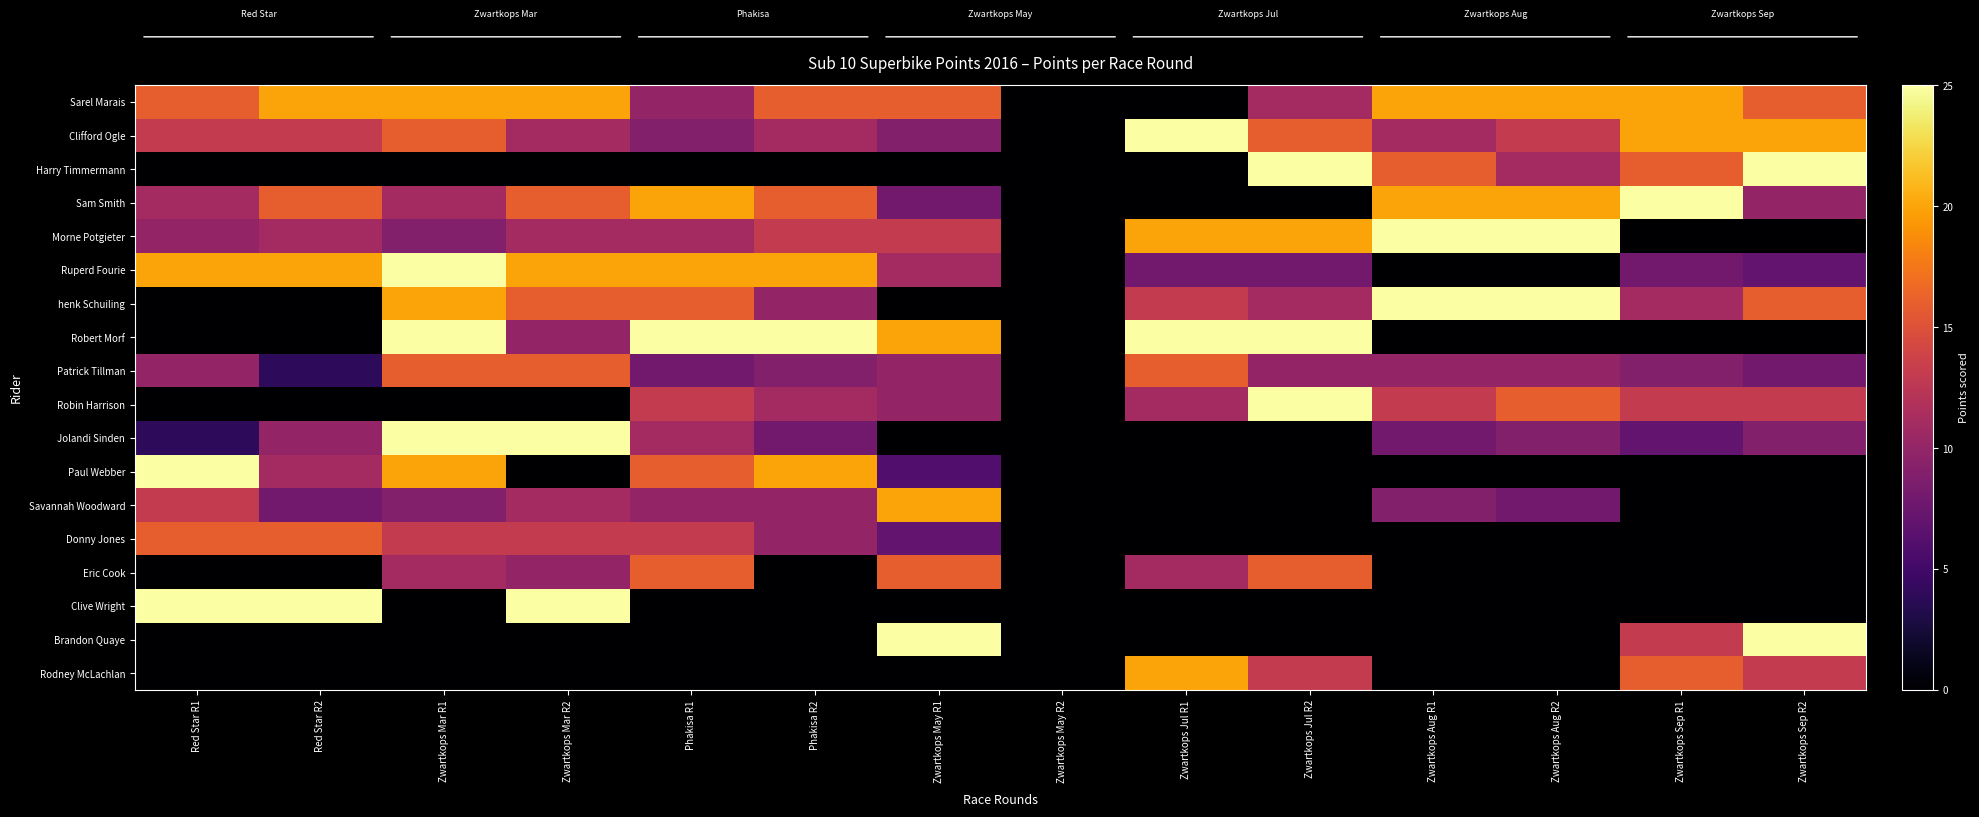

List the series in order of their peak value, highest first.

Harry Timmermann, Clifford Ogle, Sam Smith, Morne Potgieter, Ruperd Fourie, henk Schuiling, Robert Morf, Robin Harrison, Jolandi Sinden, Paul Webber, Clive Wright, Brandon Quaye, Sarel Marais, Savannah Woodward, Rodney McLachlan, Patrick Tillman, Donny Jones, Eric Cook